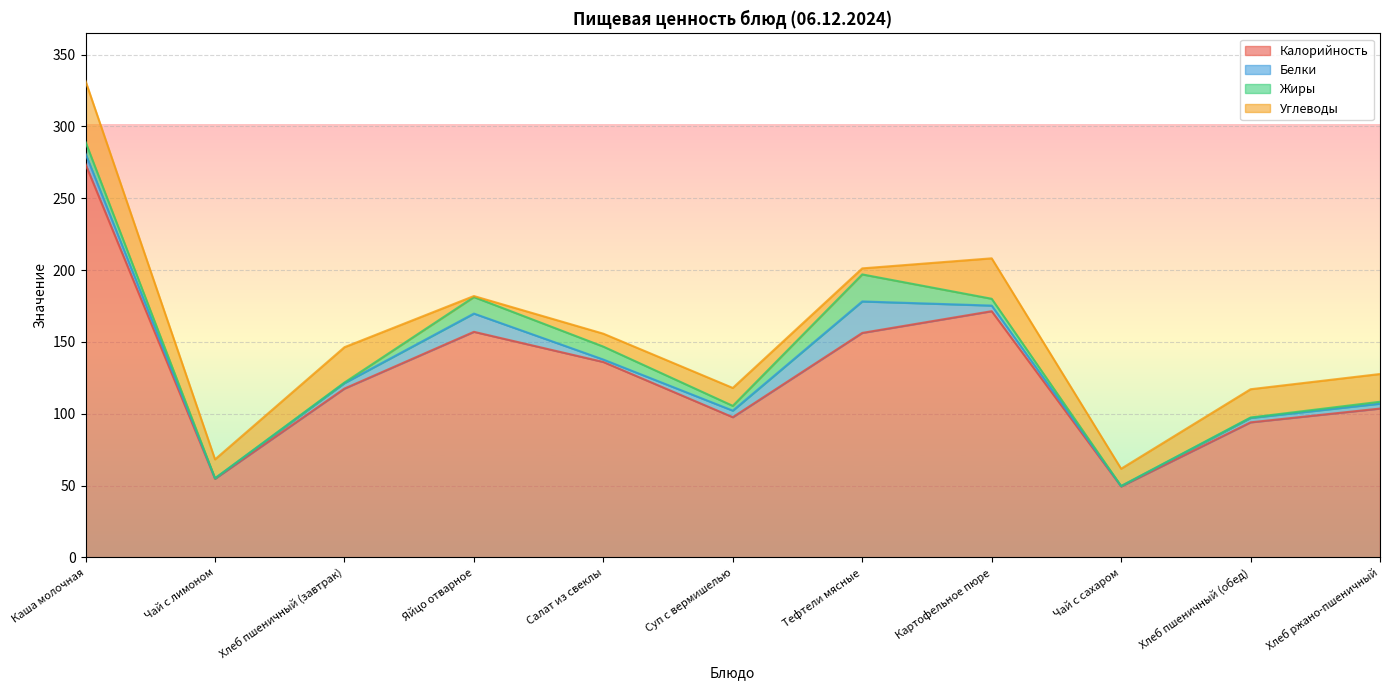

How many lines are shown in the chart?

4